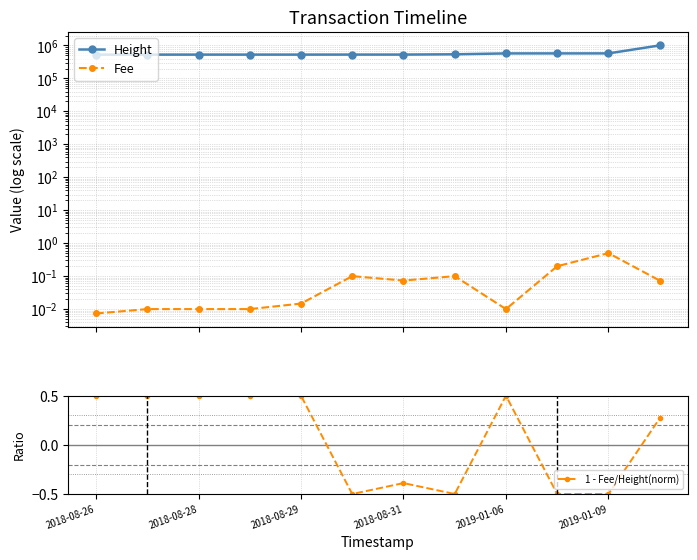

What is the highest value of the 1 - Fee/Height(norm) series?

0.5